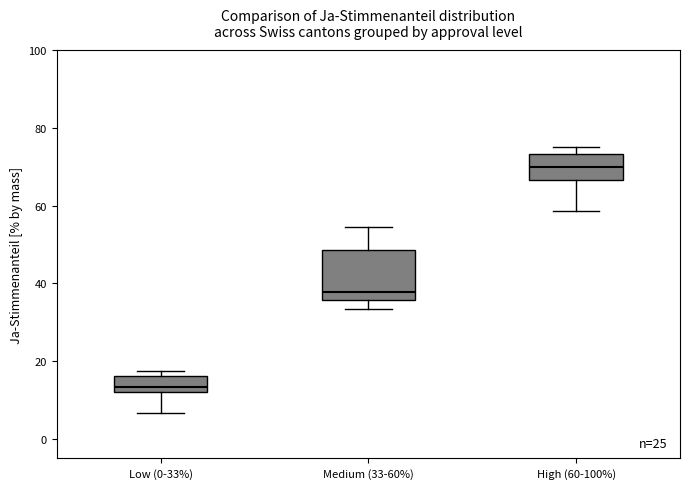

Which box is the tallest, from its lower edge to its upper edge?

Medium (33-60%)